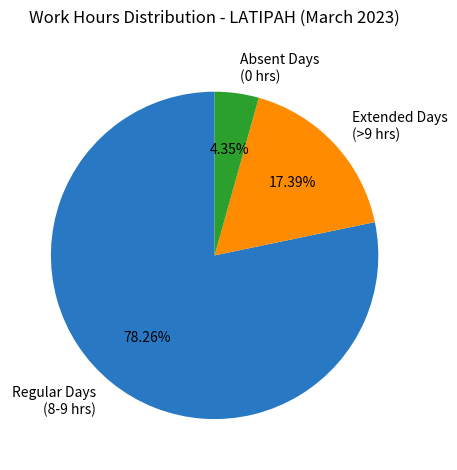

Do Extended Days (>9 hrs) and Absent Days (0 hrs) together represent more than half of the pie?

No